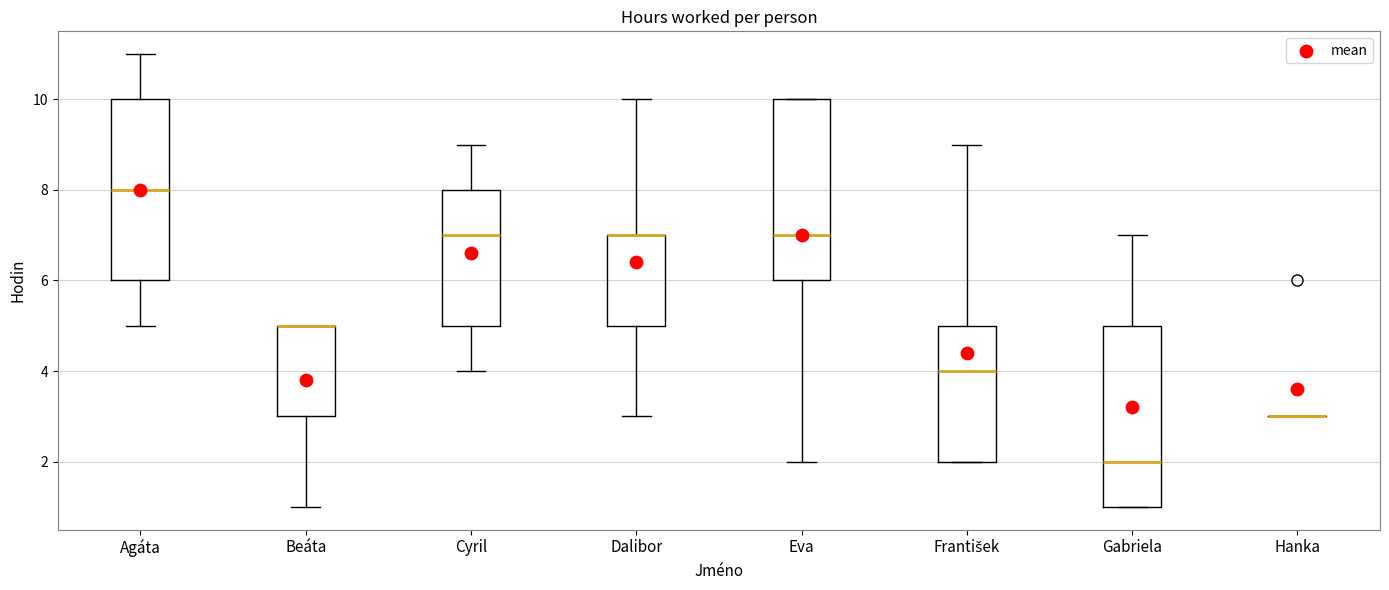

Reading left to right, transcribe this box plot: for each box, give where its median line is, the range the box spans, and where its two whiskers end, as read against the y-axis. The values are not printed on the chart, so give them approximately, as read against the axis.

Agáta: median 8, box 6 to 10, whiskers 5 to 11
Beáta: median 5 (drawn on the box's upper edge), box 3 to 5, whiskers 1 to 5
Cyril: median 7, box 5 to 8, whiskers 4 to 9
Dalibor: median 7 (drawn on the box's upper edge), box 5 to 7, whiskers 3 to 10
Eva: median 7, box 6 to 10, whiskers 2 to 10
František: median 4, box 2 to 5, whiskers 2 to 9
Gabriela: median 2, box 1 to 5, whiskers 1 to 7
Hanka: box collapsed to a line at 3, whiskers 3 to 3